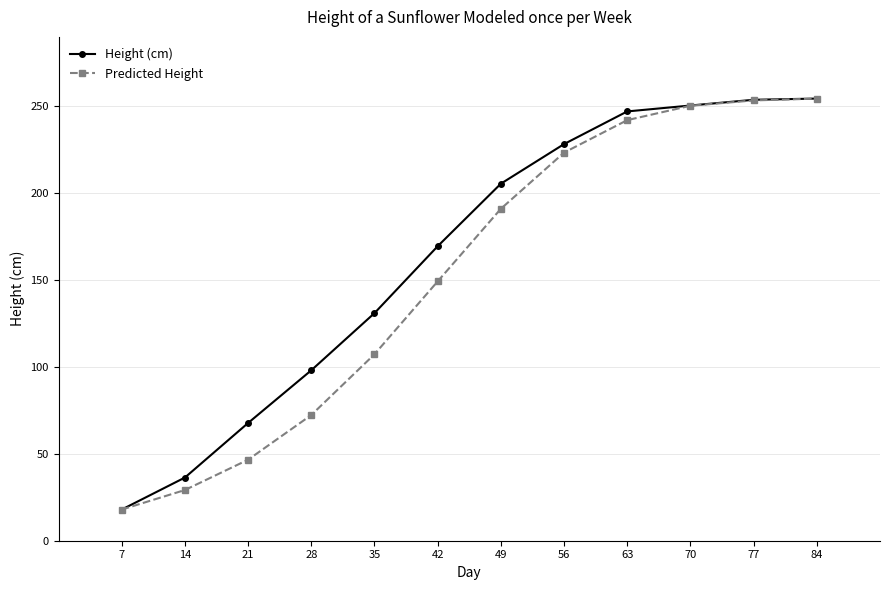

True or false: Height (cm) has a value of 339.1 at 49.

False